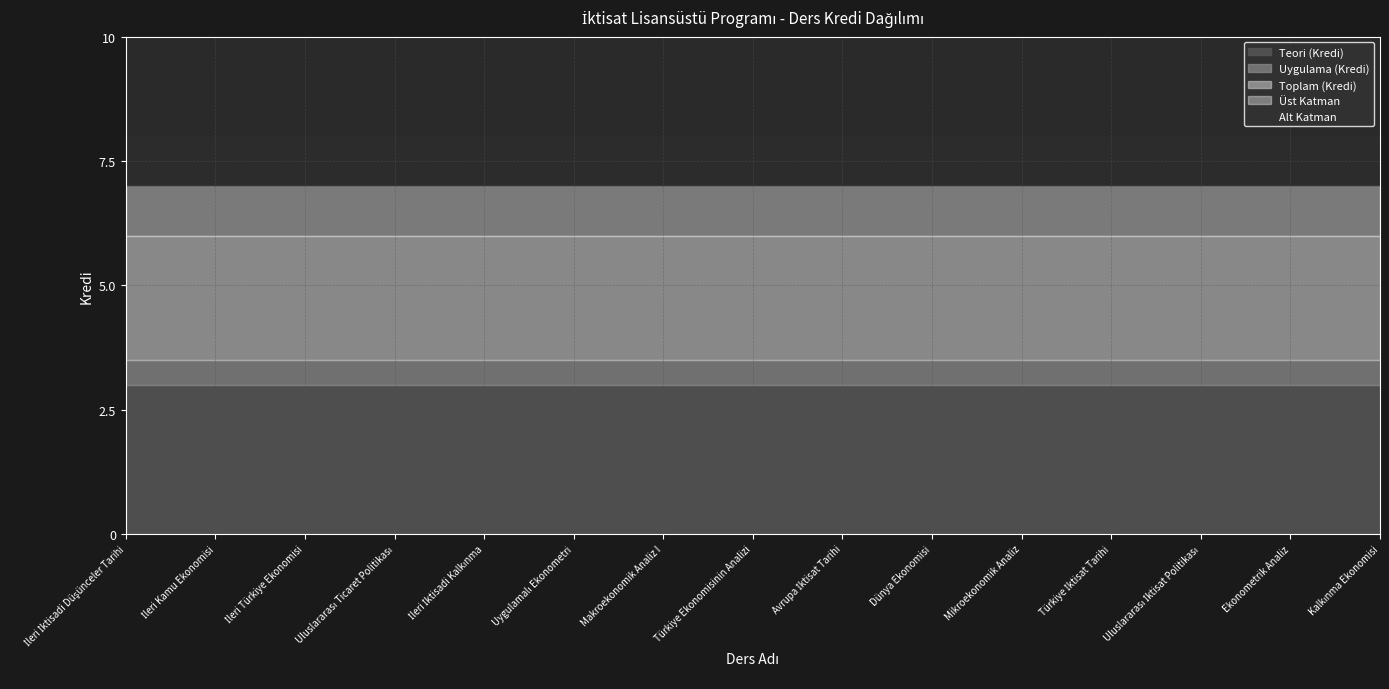

True or false: Toplam (Kredi) and Uygulama (Kredi) cross at least once.

False